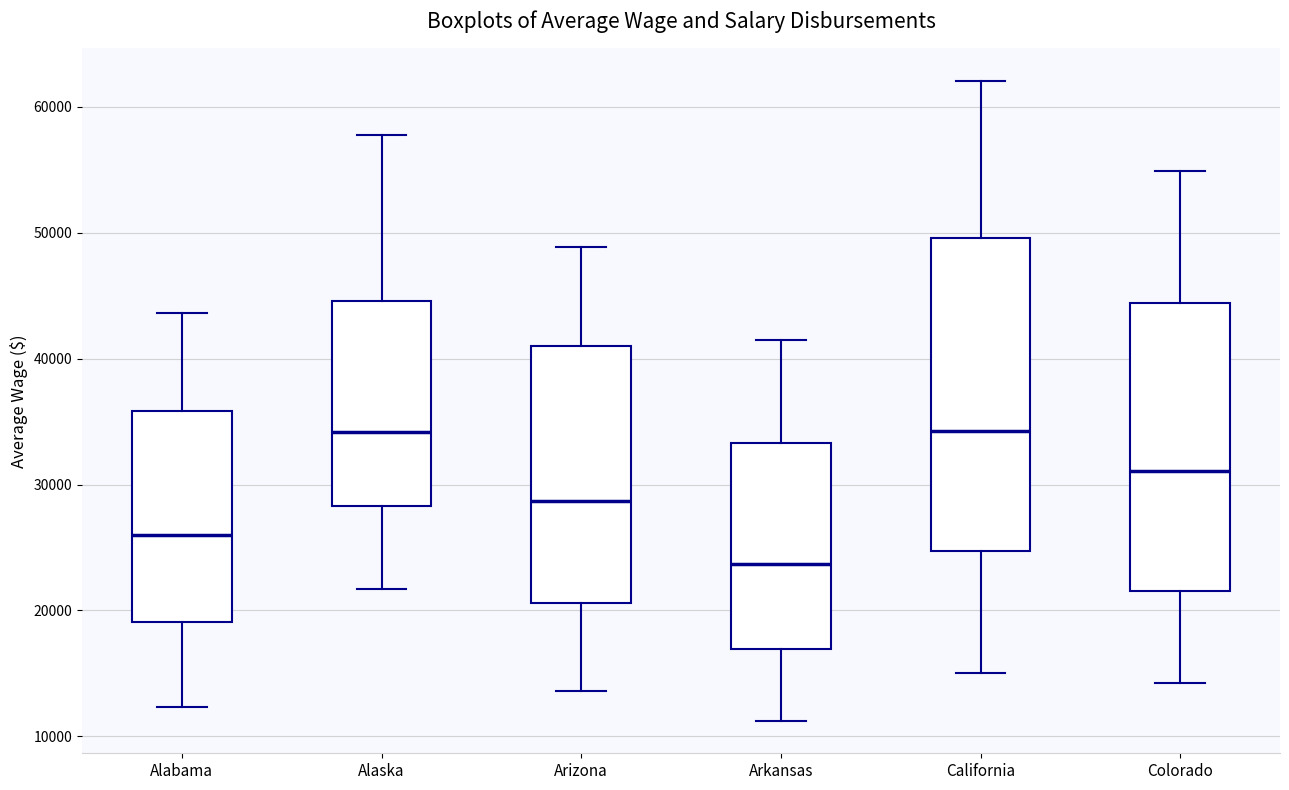

Which box is the tallest, from its lower edge to its upper edge?

California